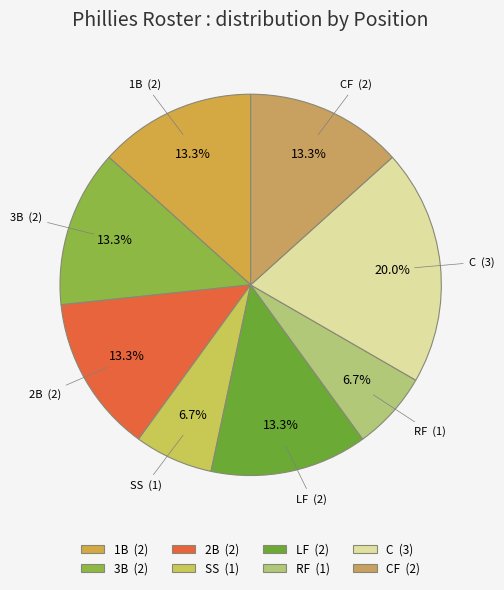

How many segments does this pie chart have?

8